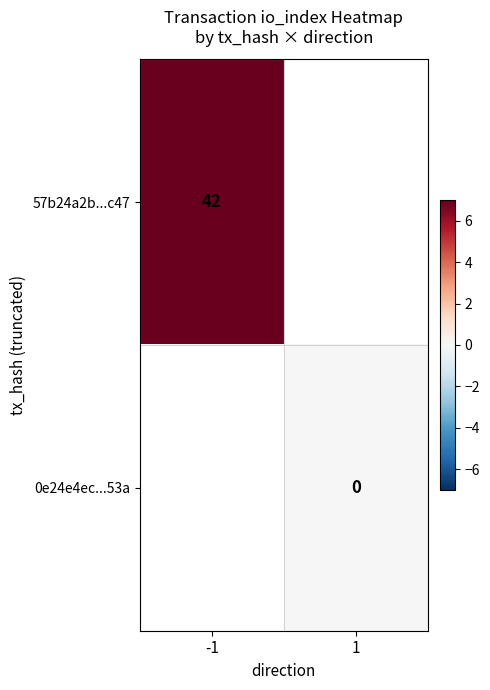

At which category does the chart reach its minimum across all series?

1